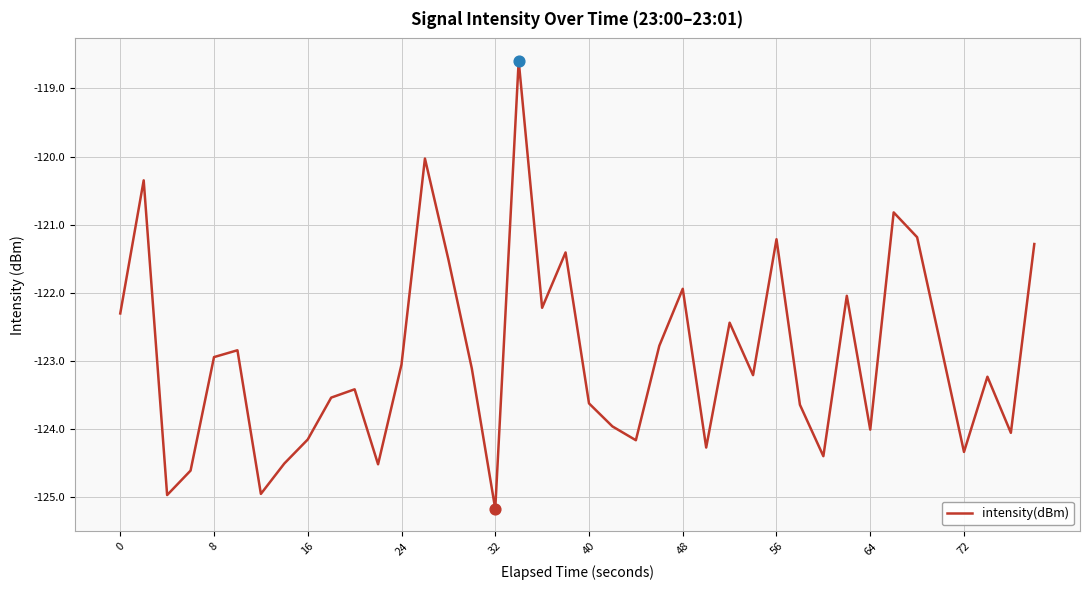

What is the smallest value displayed?

-125.2